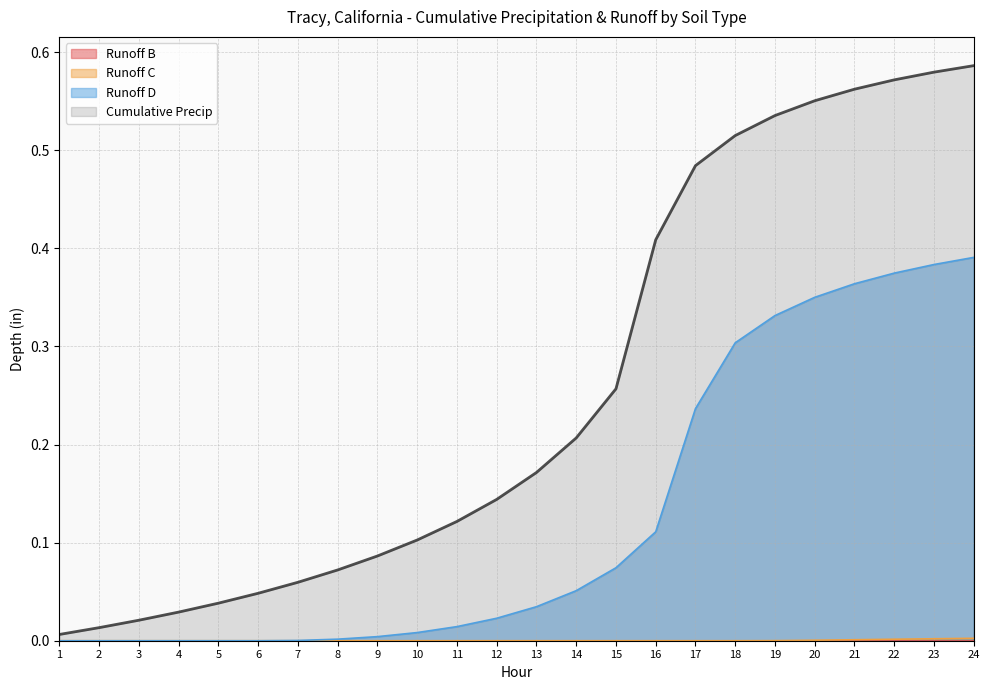

True or false: Runoff D and Runoff C intersect in this chart.

False